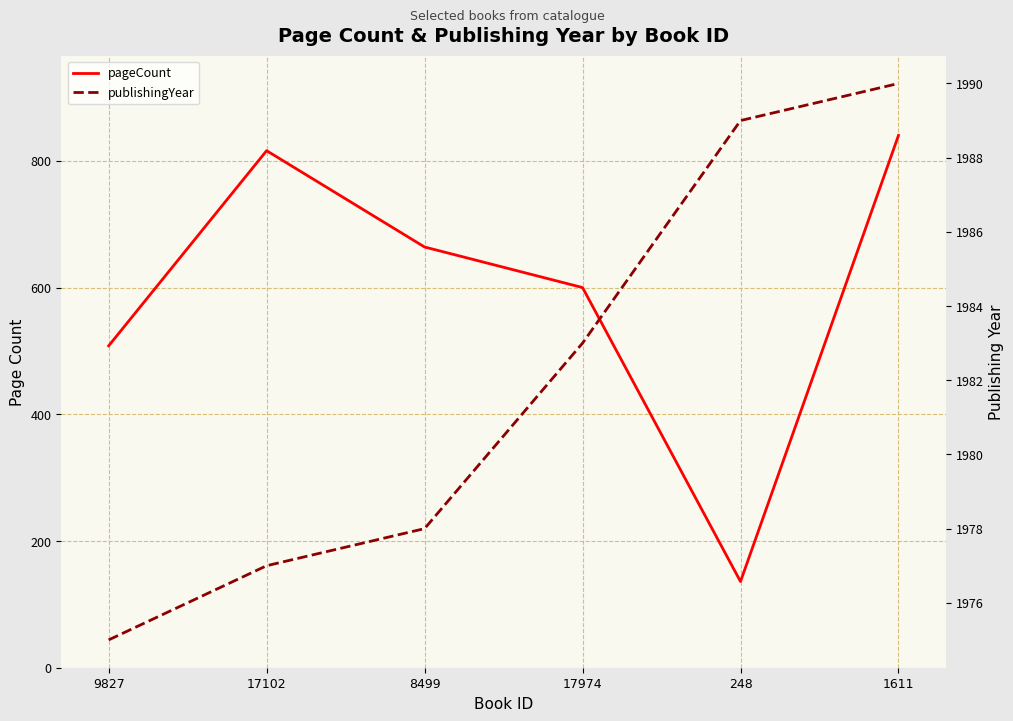

True or false: publishingYear and pageCount cross at least once.

False